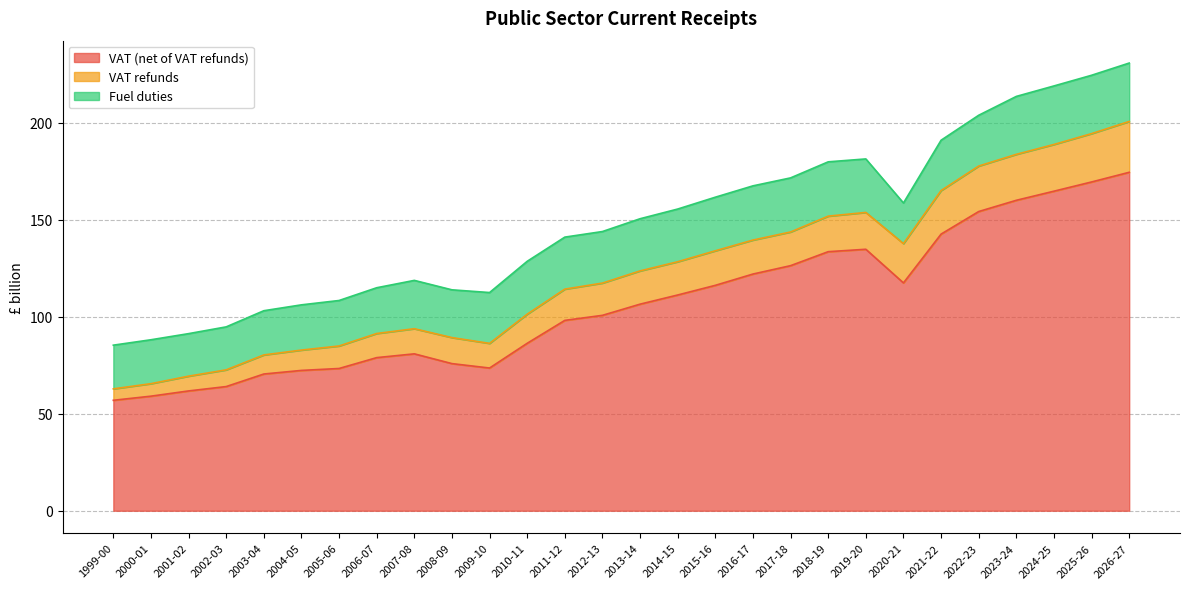

What is the label of the 19th point from the right?

2008-09